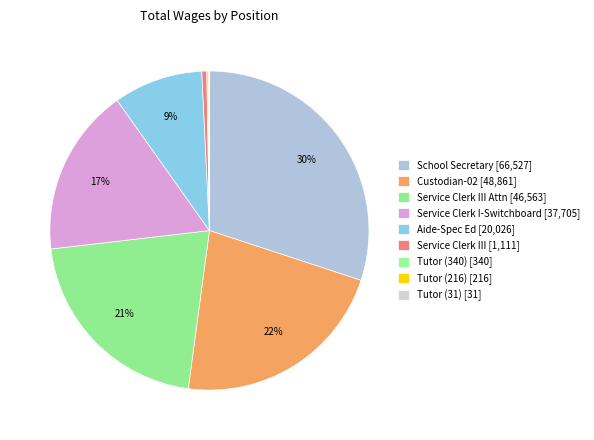

How many segments does this pie chart have?

9